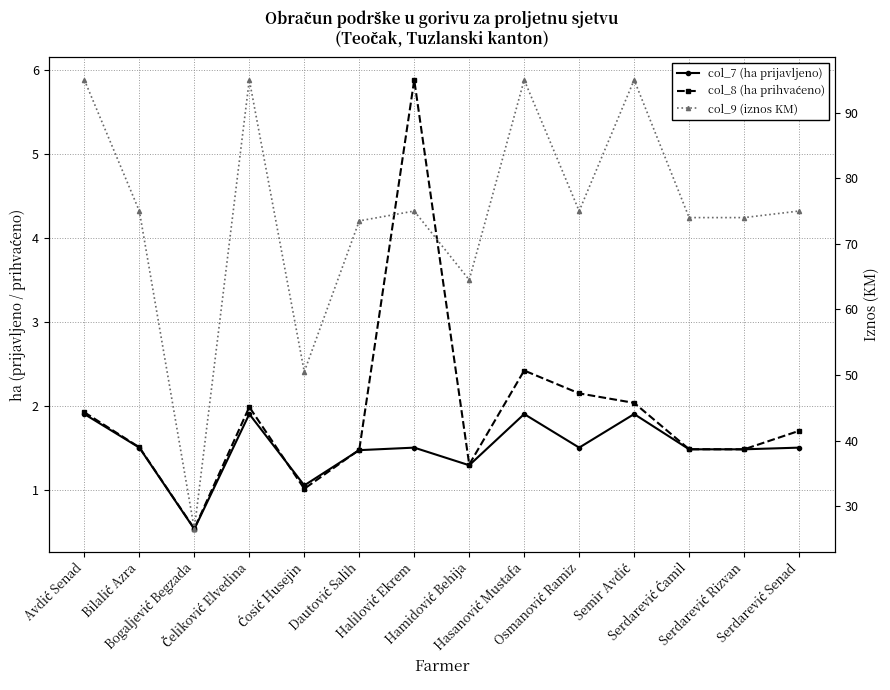

Is the value of col_7 (ha prijavljeno) at Serdarević Rizvan greater than the value of col_8 (ha prihvaćeno) at Bilalić Azra?

No